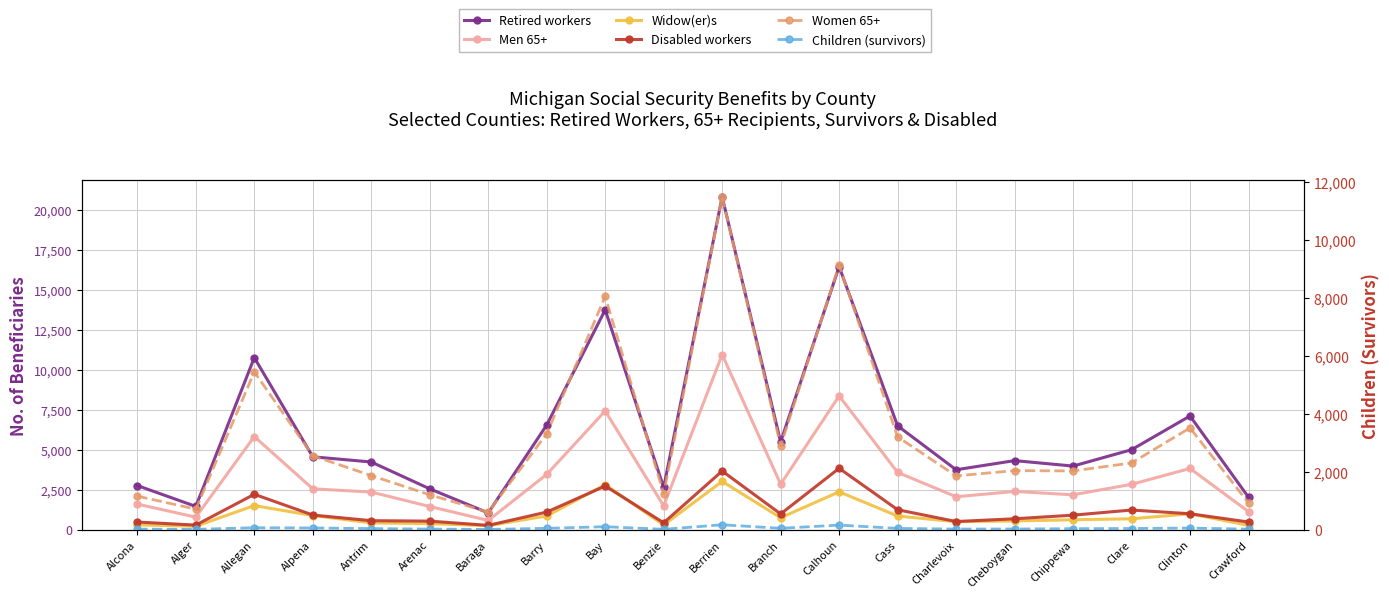

True or false: Retired workers and Children (survivors) cross at least once.

False